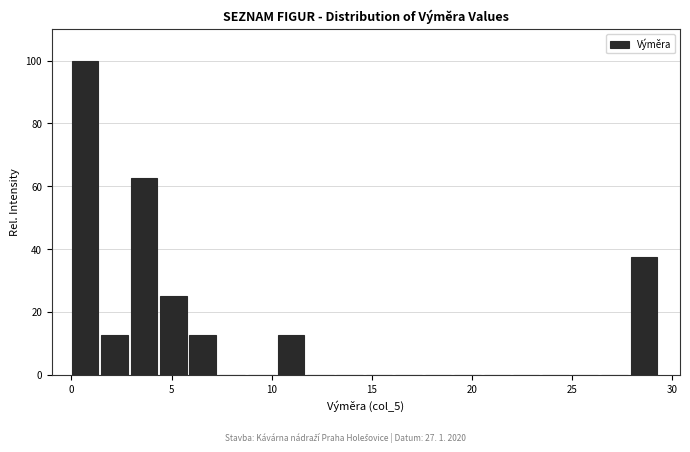

Around what value on the x-axis is the tallest bar? Give the approximate position of its centre, as read against the axis.

0.5